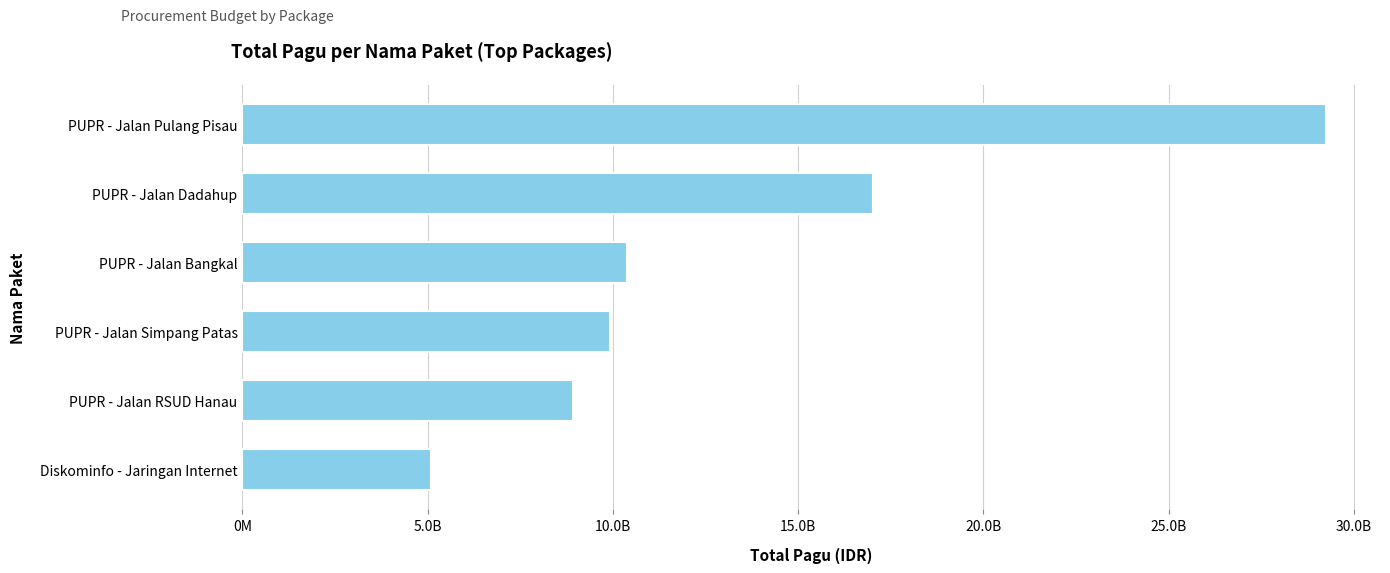

Rank the categories by value from highest to lowest.

PUPR - Jalan Pulang Pisau, PUPR - Jalan Dadahup, PUPR - Jalan Bangkal, PUPR - Jalan Simpang Patas, PUPR - Jalan RSUD Hanau, Diskominfo - Jaringan Internet